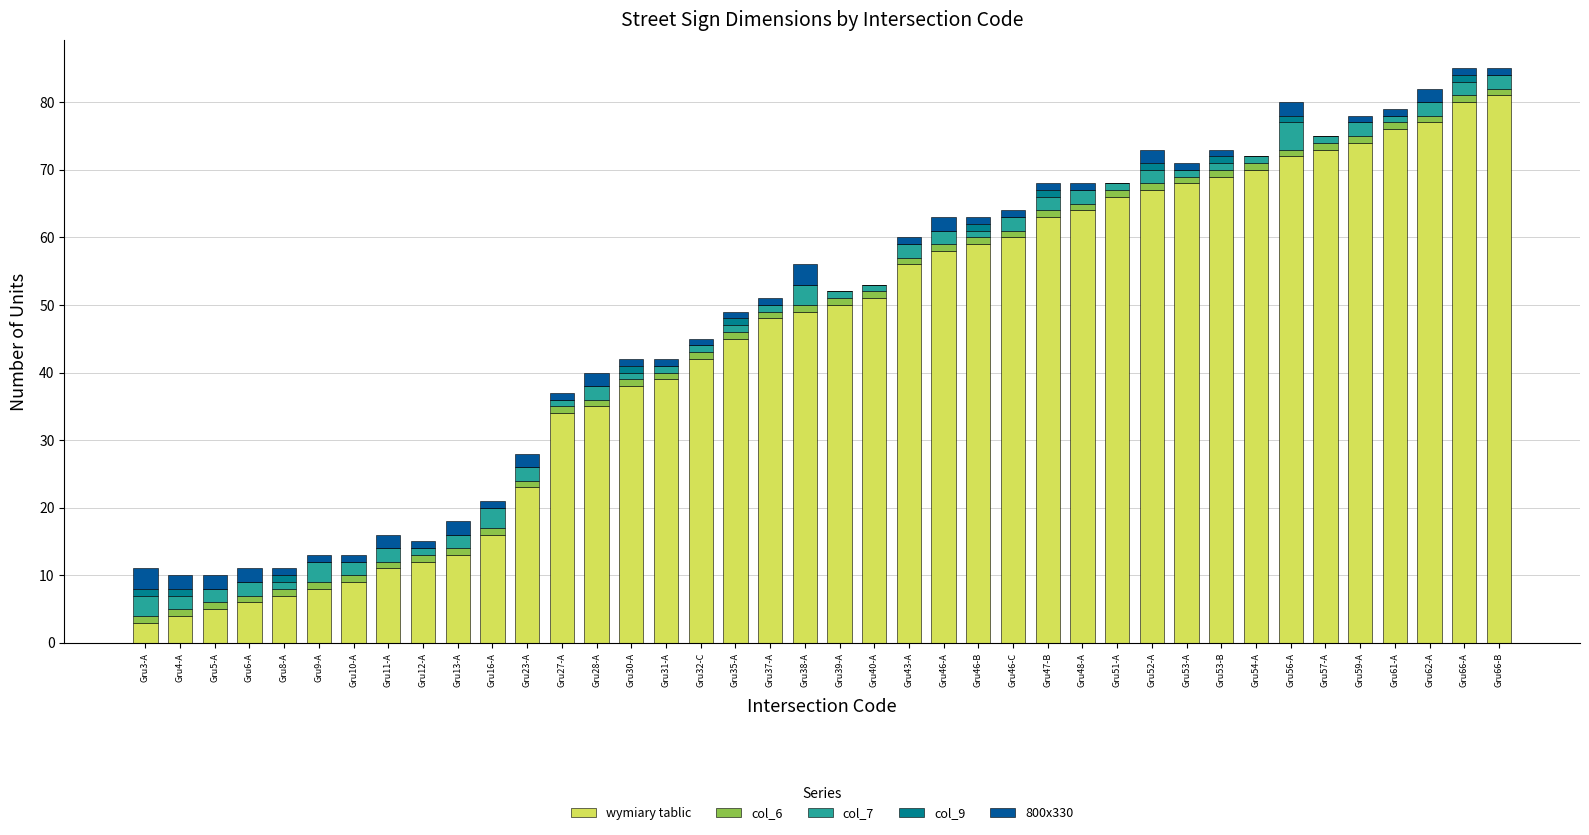

What is the total value across all series at Gru37-A?

51